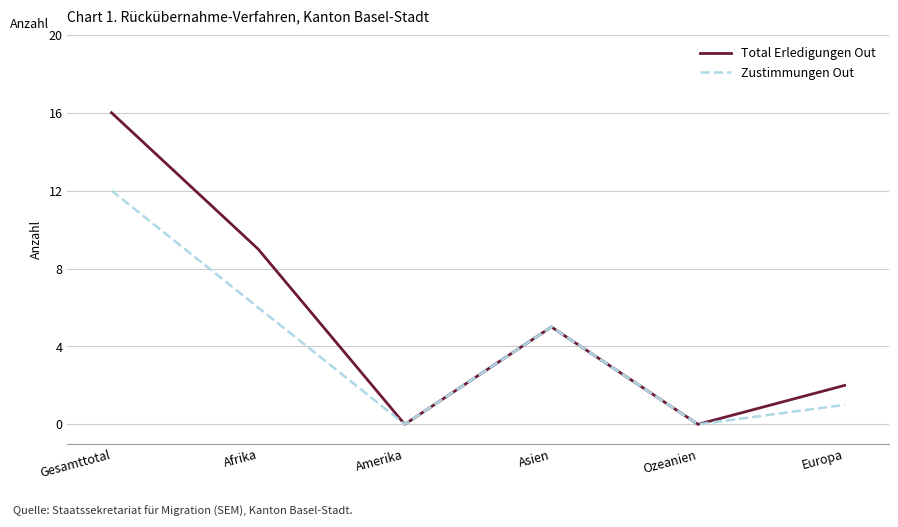

The value of Zustimmungen Out at Europa is 1. True or false?

True